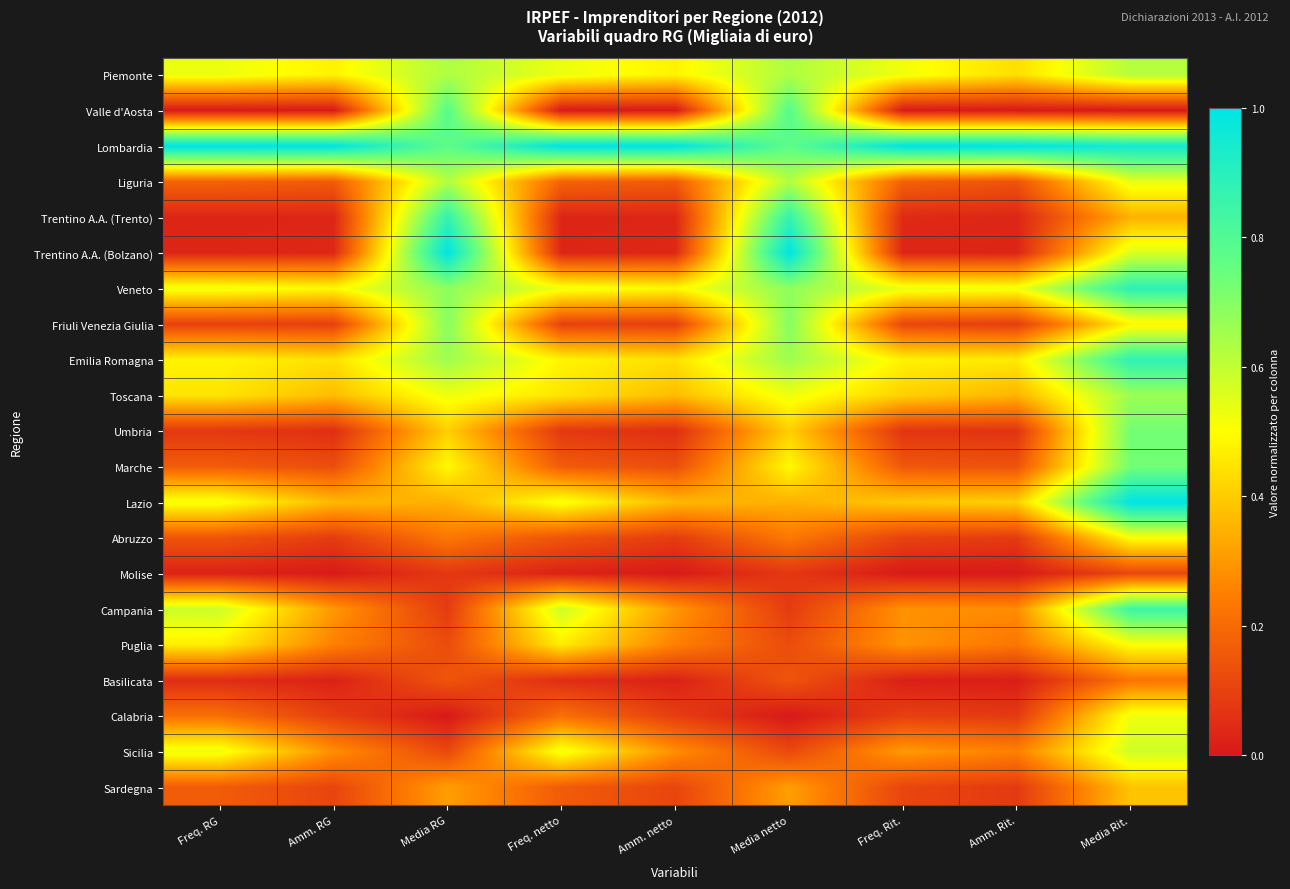

Which has a higher value, Media RG or Freq. Rit.?

Media RG